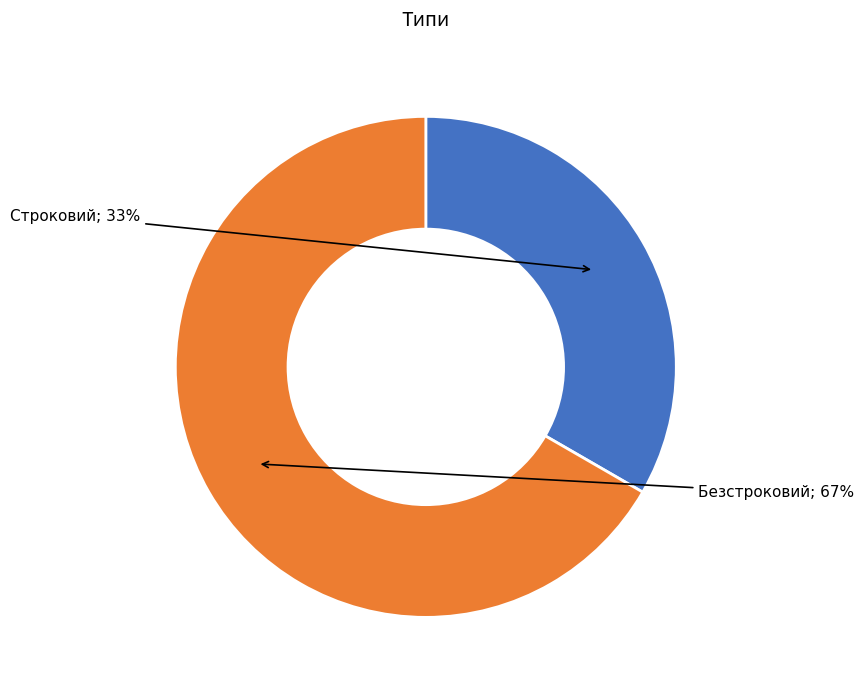

To the nearest percent, what is the average slice percentage?

50%